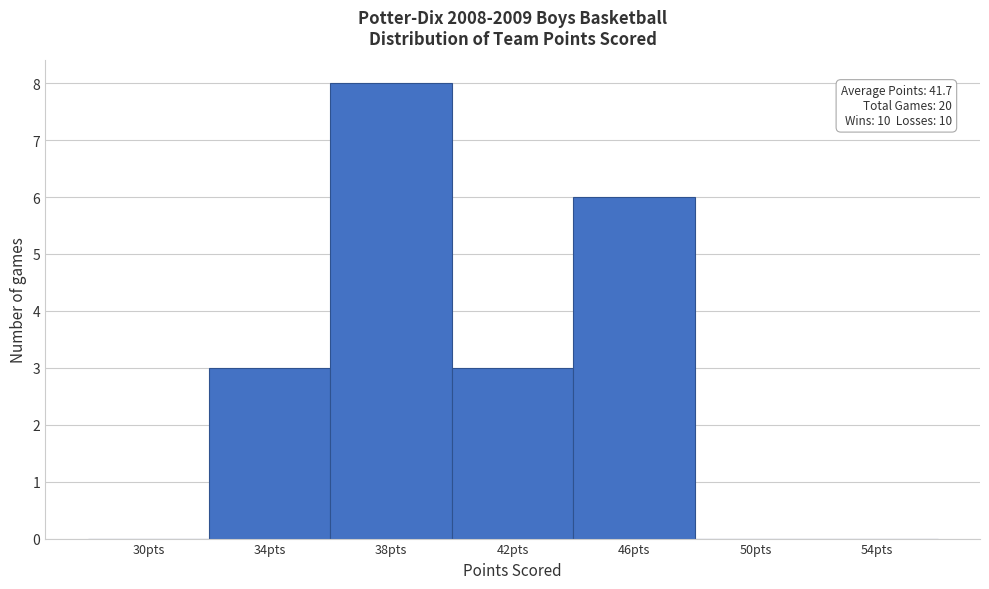

Reading left to right, what are all the values shown in this chart?

30pts=0	34pts=3	38pts=8	42pts=3	46pts=6	50pts=0	54pts=0